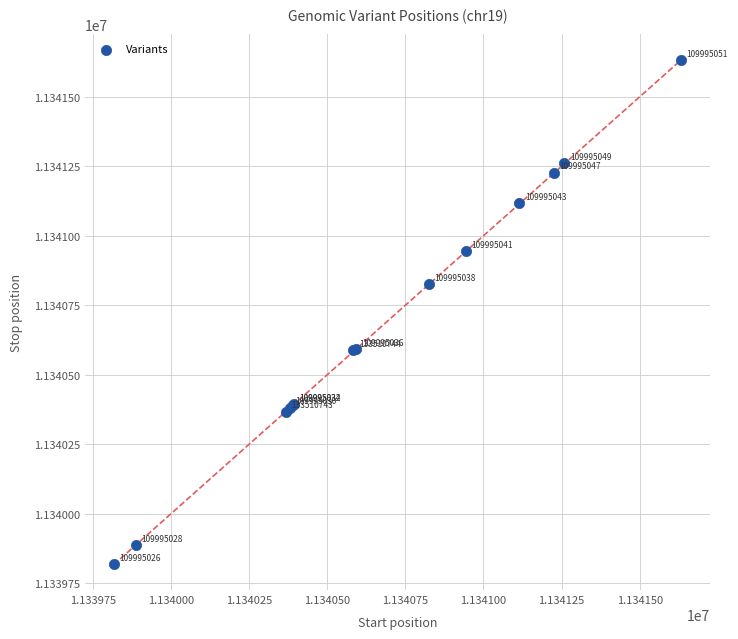

What Y value in the scatter plot is closest to 11340725?

11340826